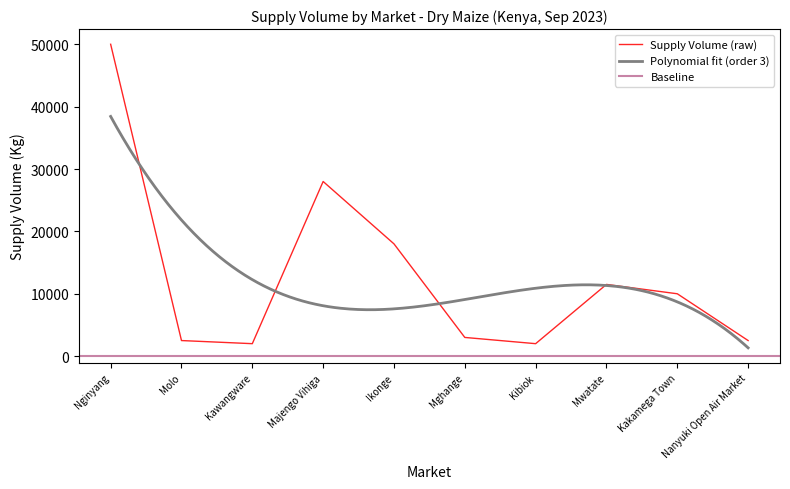

What is the lowest value of the Supply Volume (raw) series?

2000